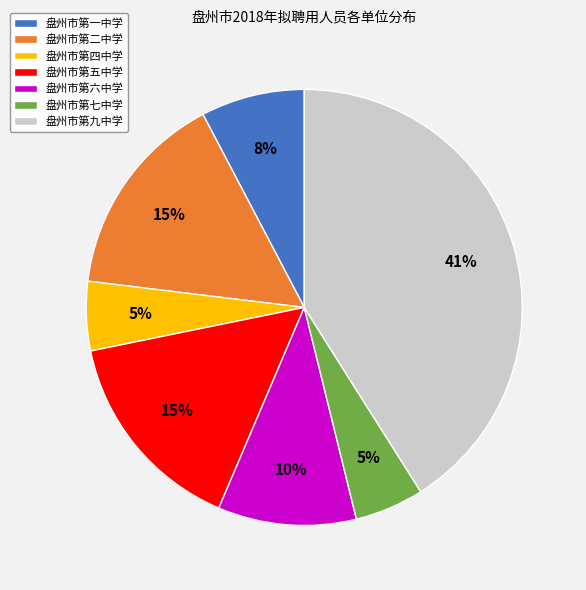

Between 盘州市第二中学 and 盘州市第四中学, which is larger?

盘州市第二中学